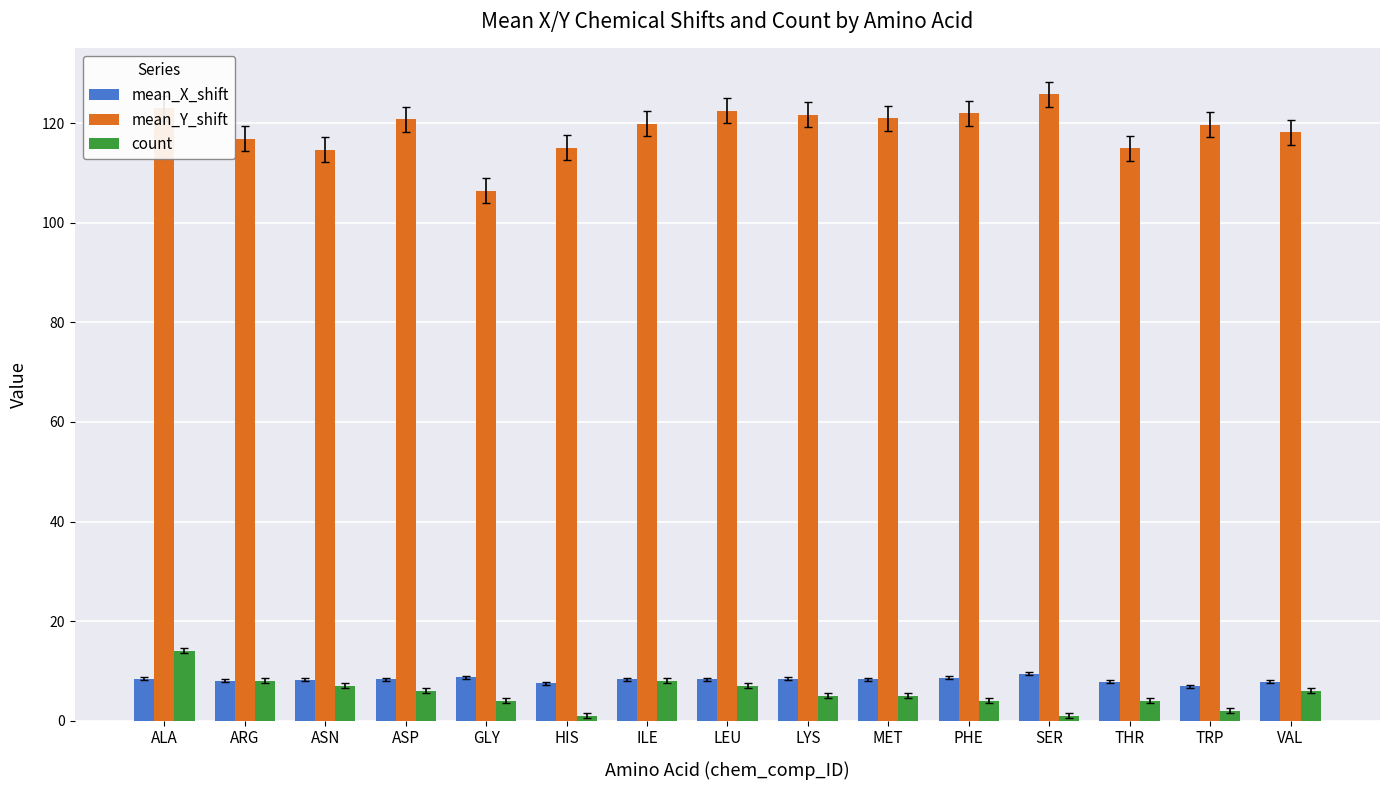

Count the number of data series in this chart.

3